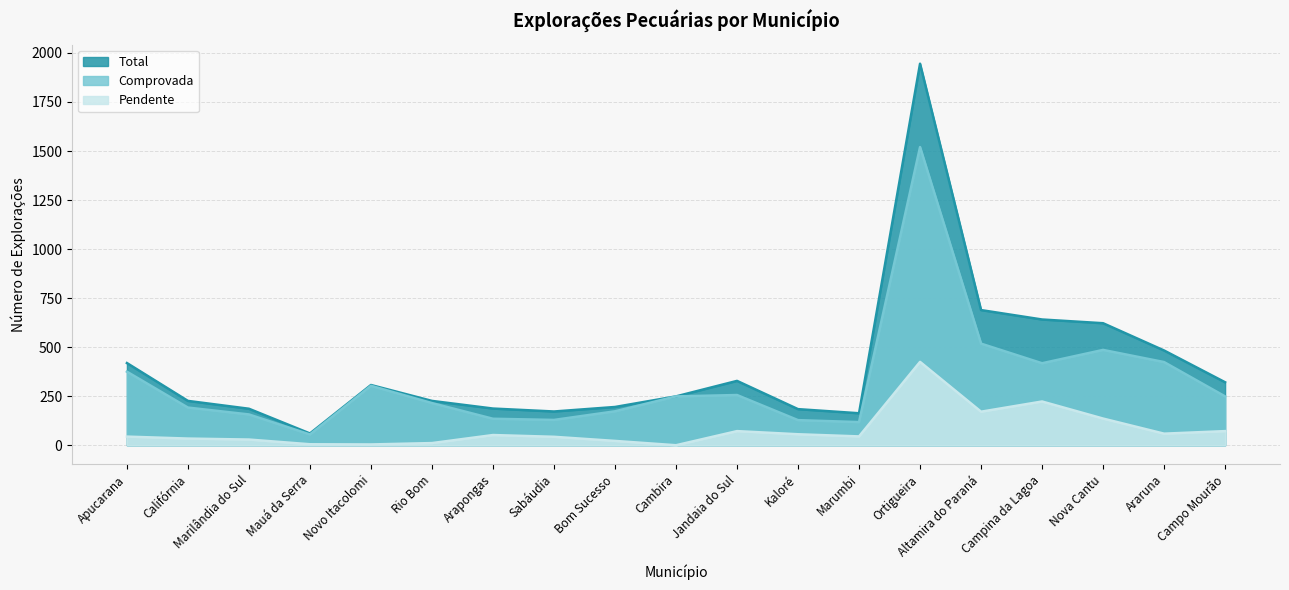

What is the average value of the Pendente series?

79